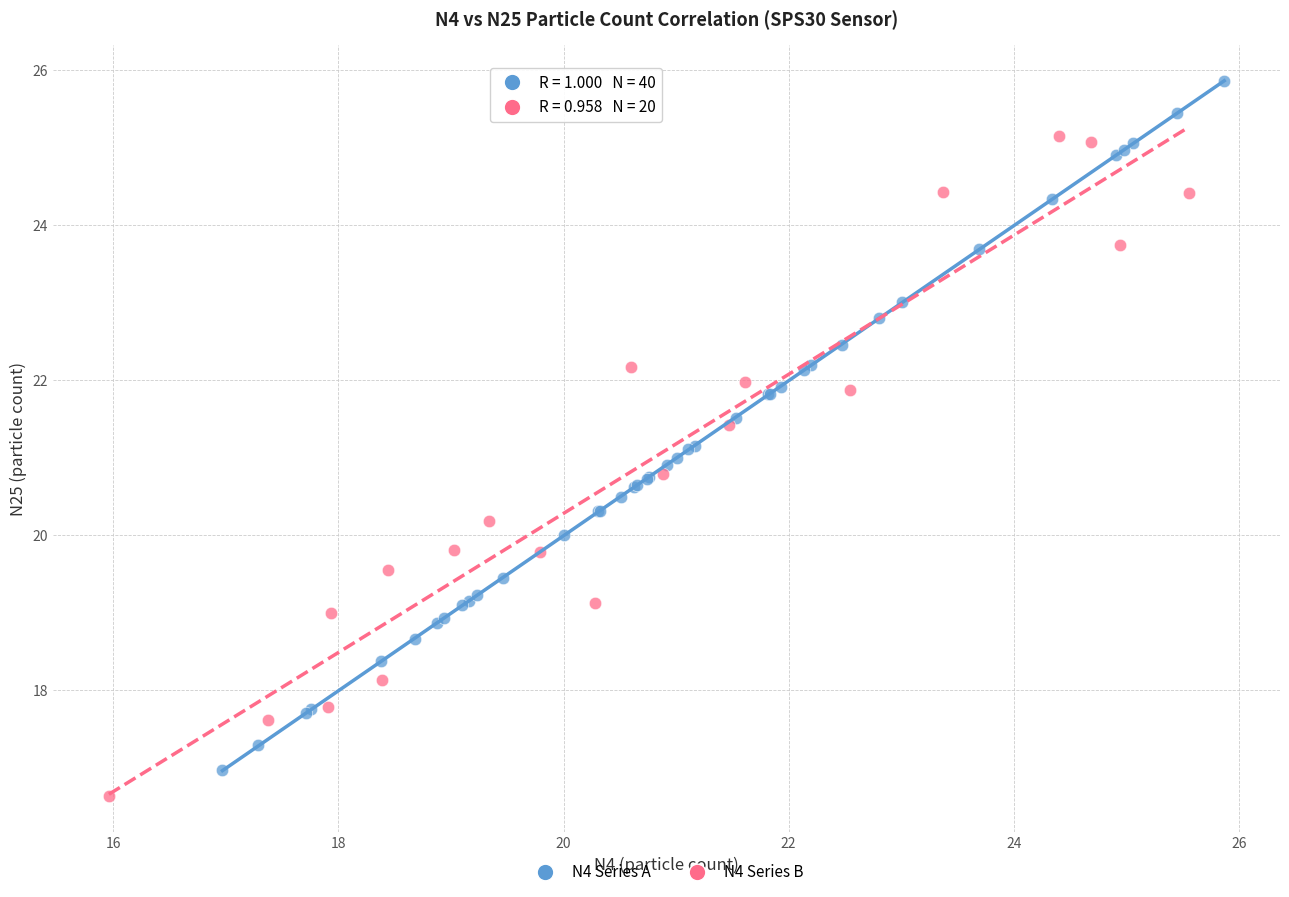

Which series reaches the maximum Y coordinate?

N4 Series A